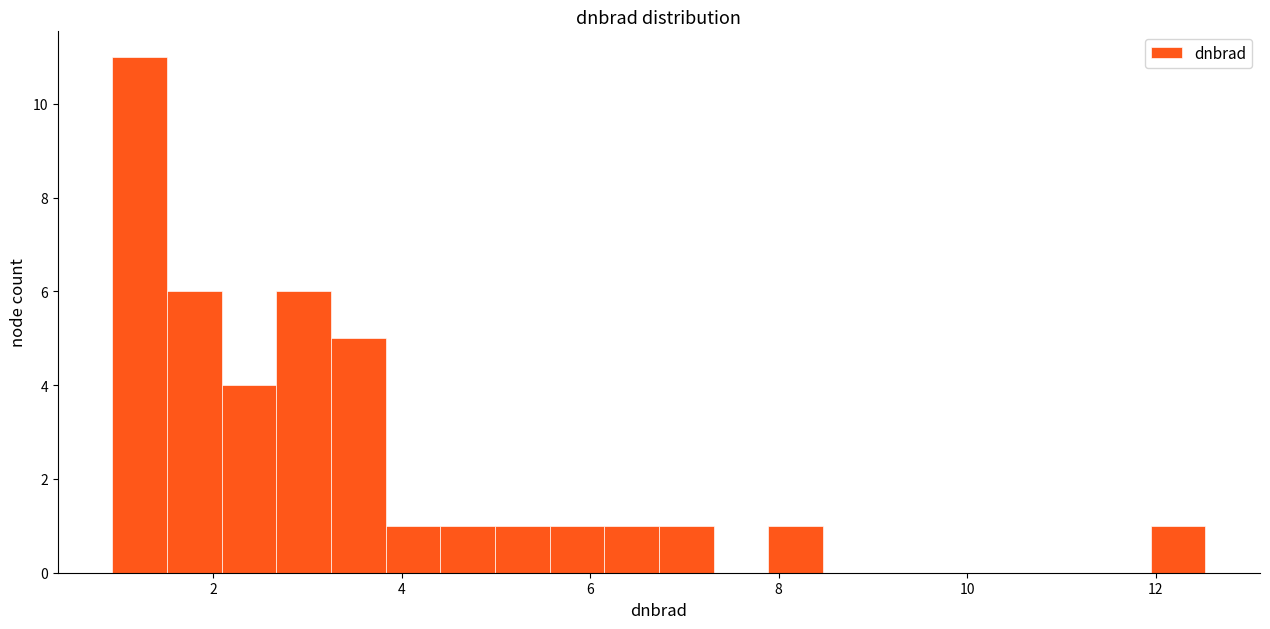

Read against the x-axis, roughly where is the centre of the tallest bar?

1.2